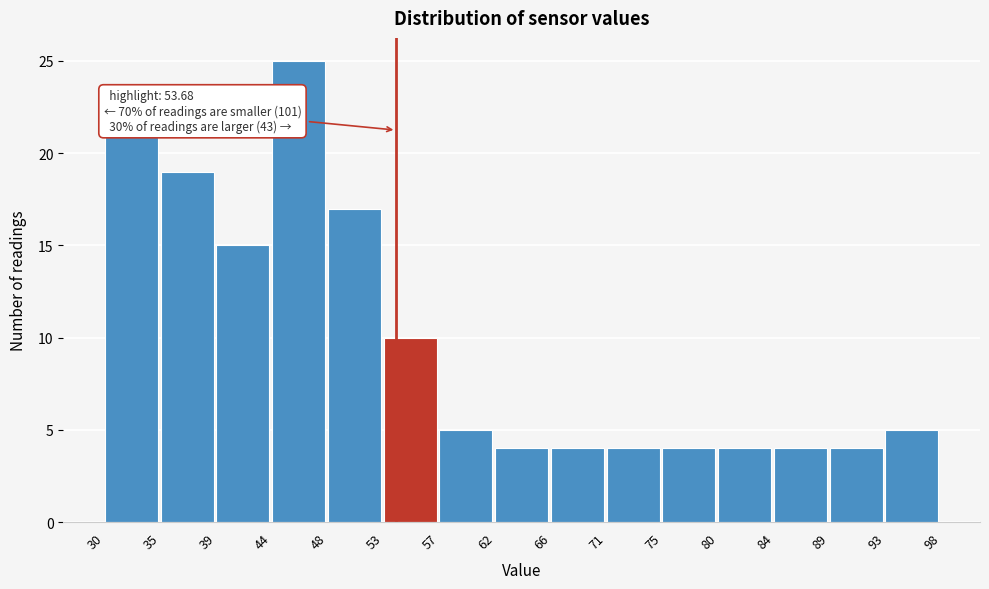

Over which range of the x-axis is the bar tallest?

44 to 48